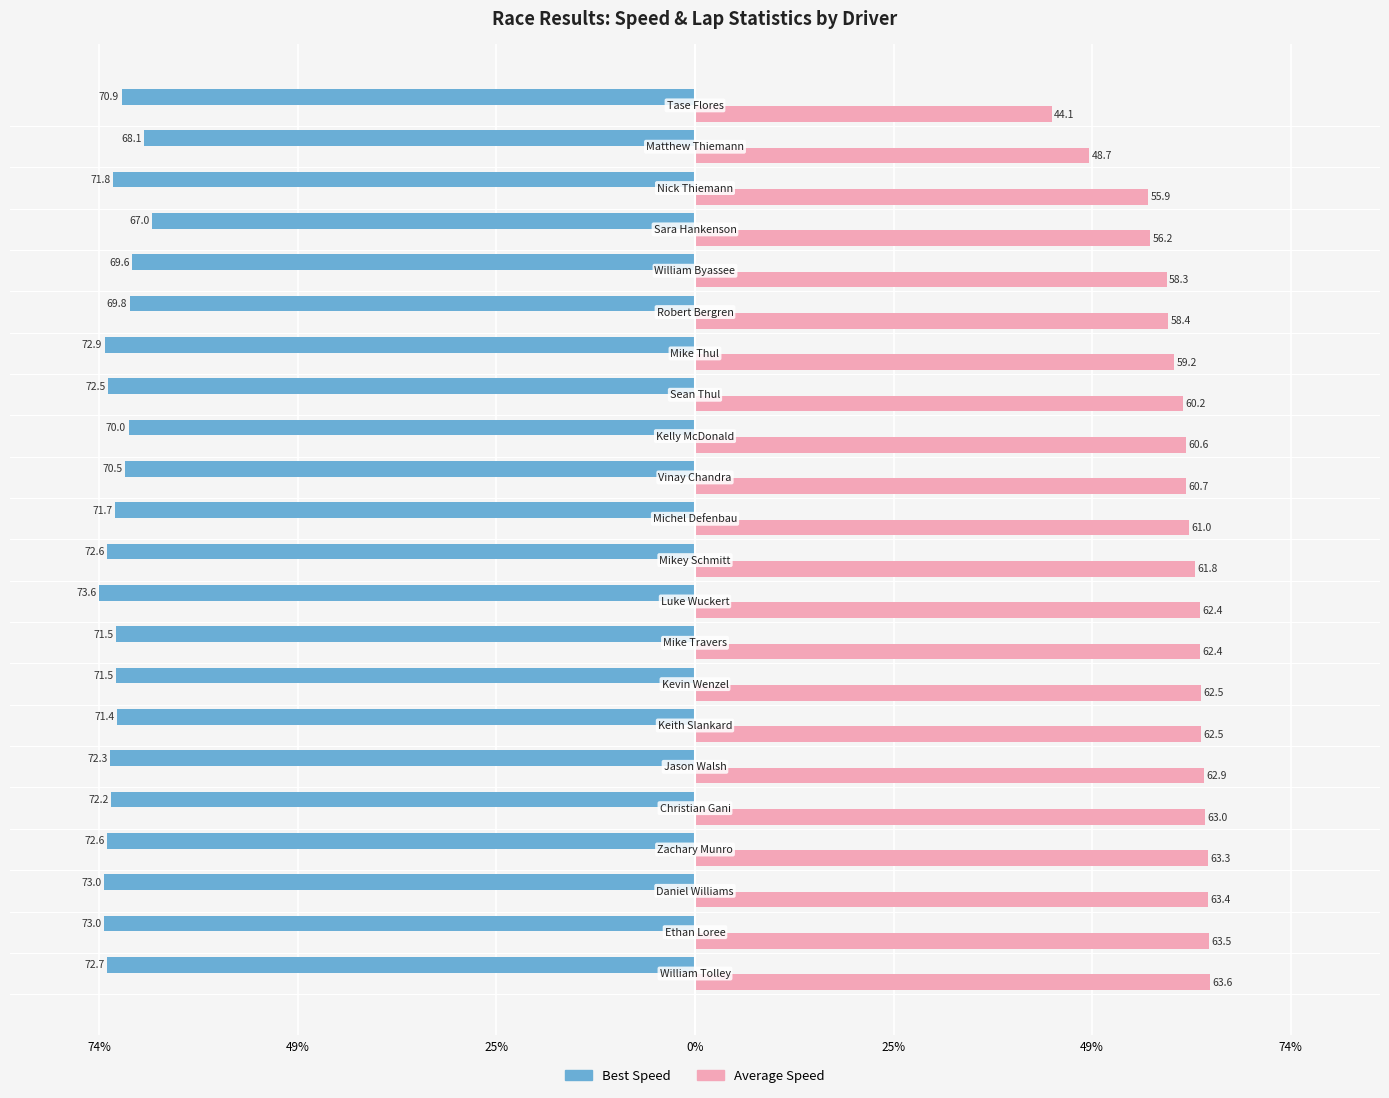

What are all the series names shown in the legend?

Best Speed, Average Speed